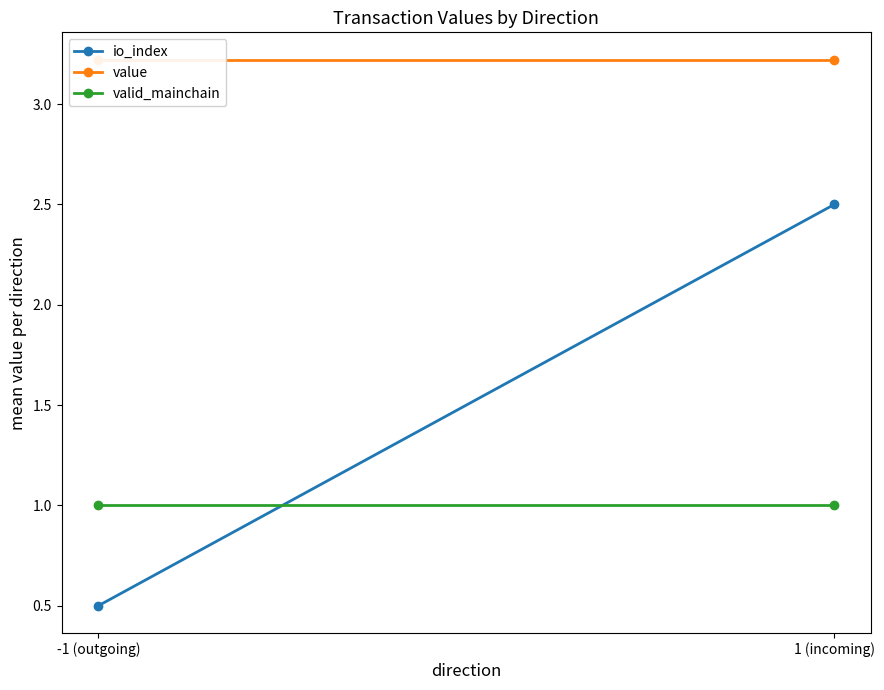

What is the label of the 2nd point from the left?

1 (incoming)